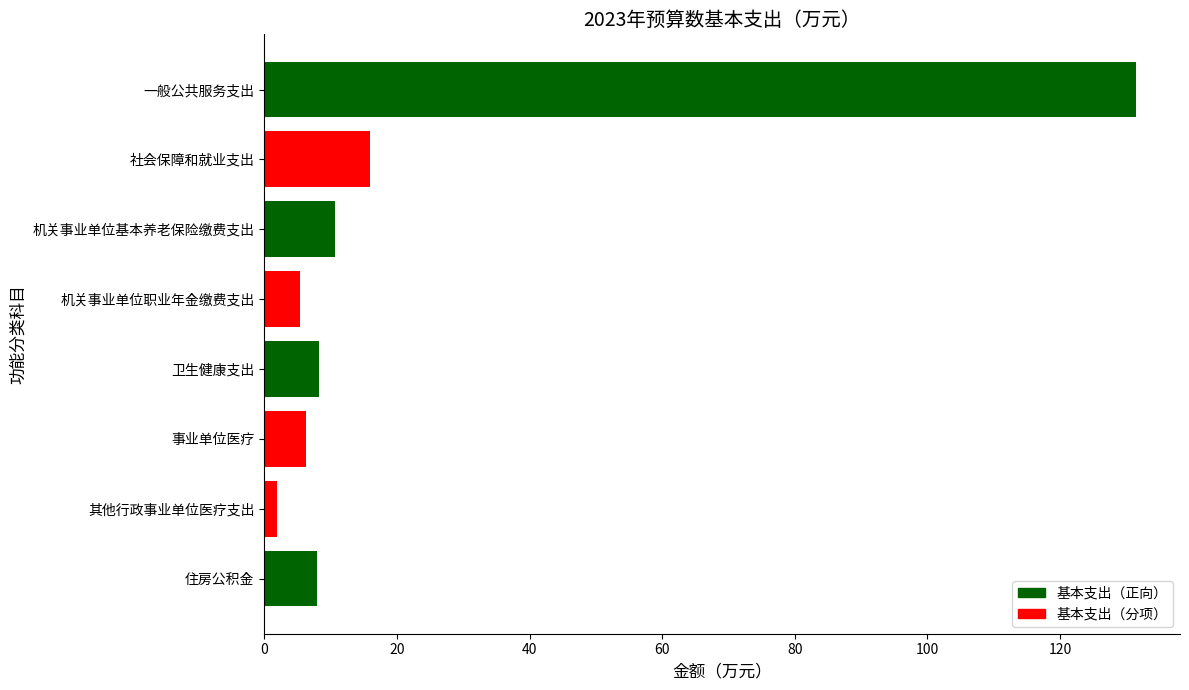

What is the difference between the maximum and minimum values?

129.6